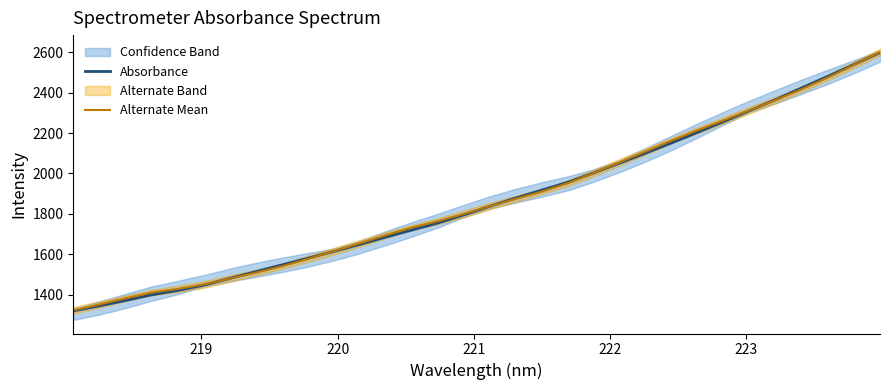

What is the minimum value for Alternate Mean?

1321.4